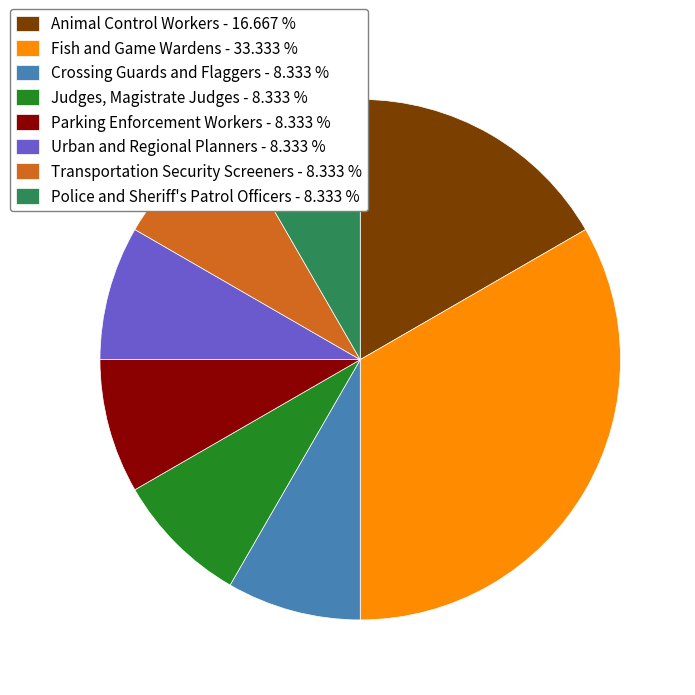

Is it true that Crossing Guards and Flaggers is 8% of the pie?

True